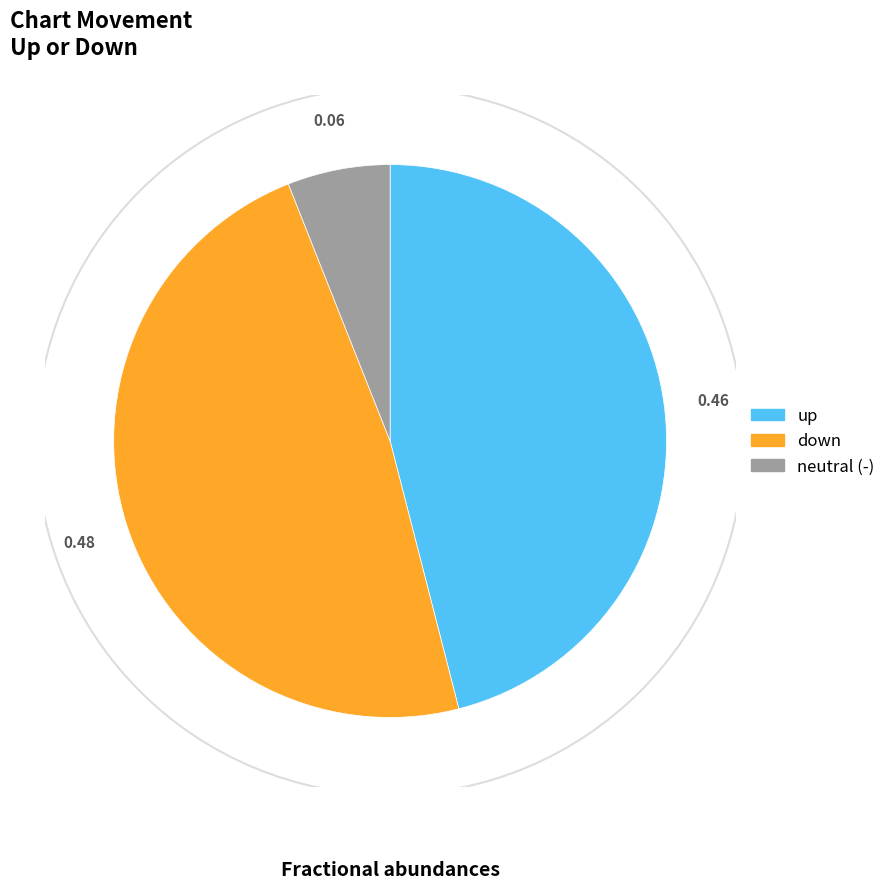

Does any single category account for the majority?

No